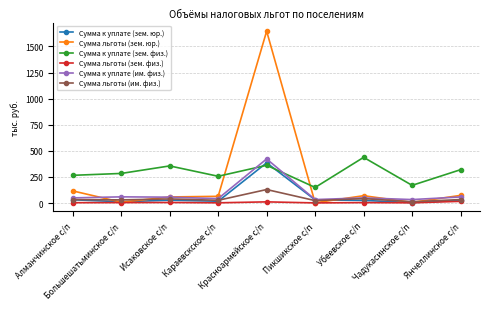

What is the difference between the Сумма к уплате (им. физ.) values at Пикшикское с/п and Алманчинское с/п?

16